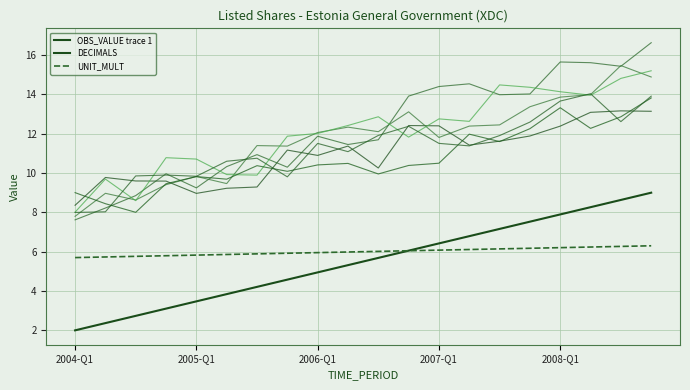

What position from the left is 9?

10